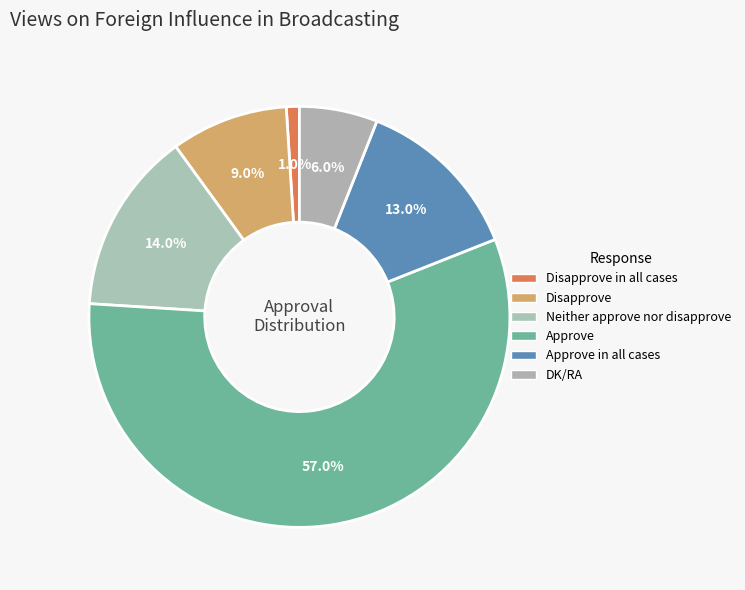

Rank the categories by value from highest to lowest.

Approve, Neither approve nor disapprove, Approve in all cases, Disapprove, DK/RA, Disapprove in all cases